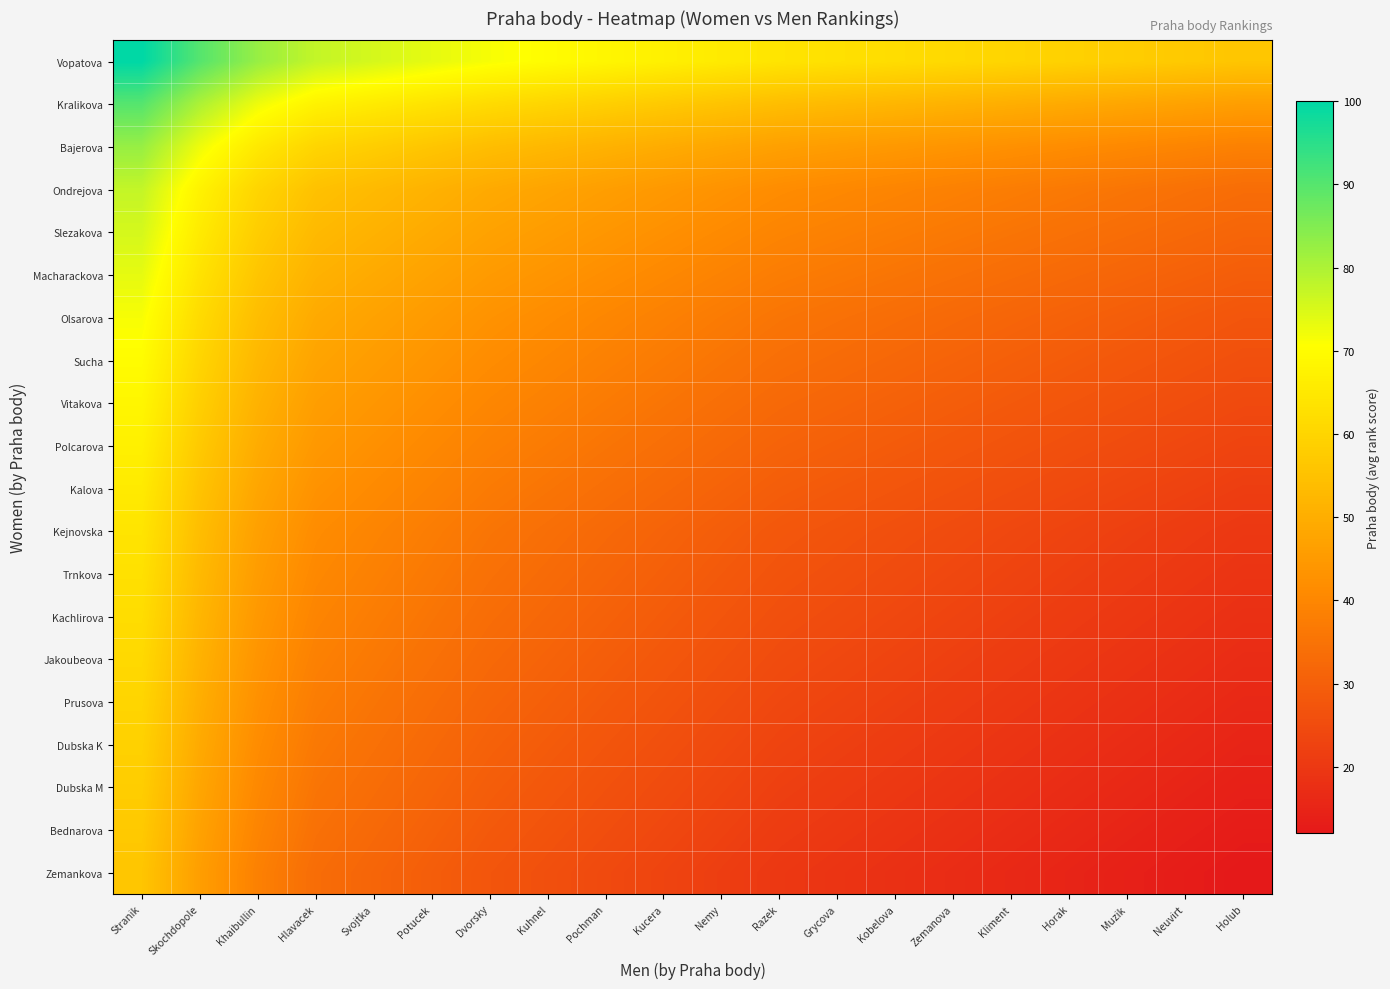

Between Razek and Kliment, which series saw the biggest shift?

Vopatova